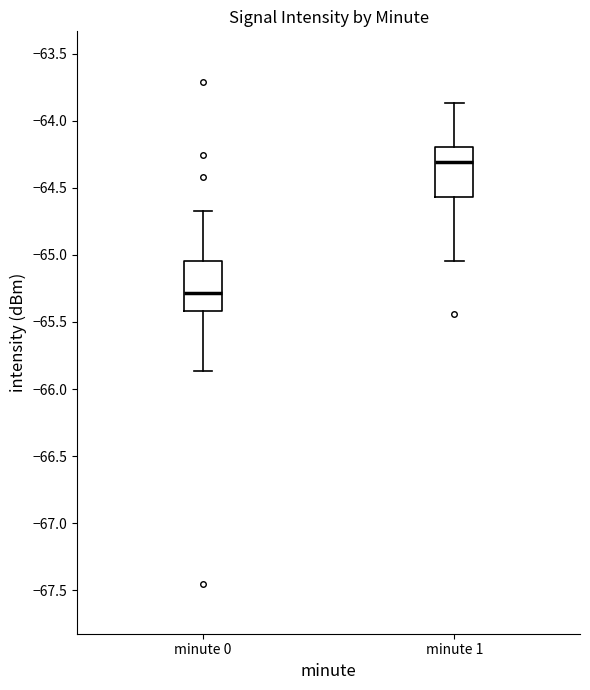

Reading left to right, read every box against the y-axis: the position of its median line, the range the box covers, and the ends of its whiskers. The values are not printed on the chart, so give them approximately, as read against the axis.

minute 0: median -65.30, box -65.40 to -65.05, whiskers -65.85 to -64.65
minute 1: median -64.30, box -64.55 to -64.20, whiskers -65.05 to -63.85